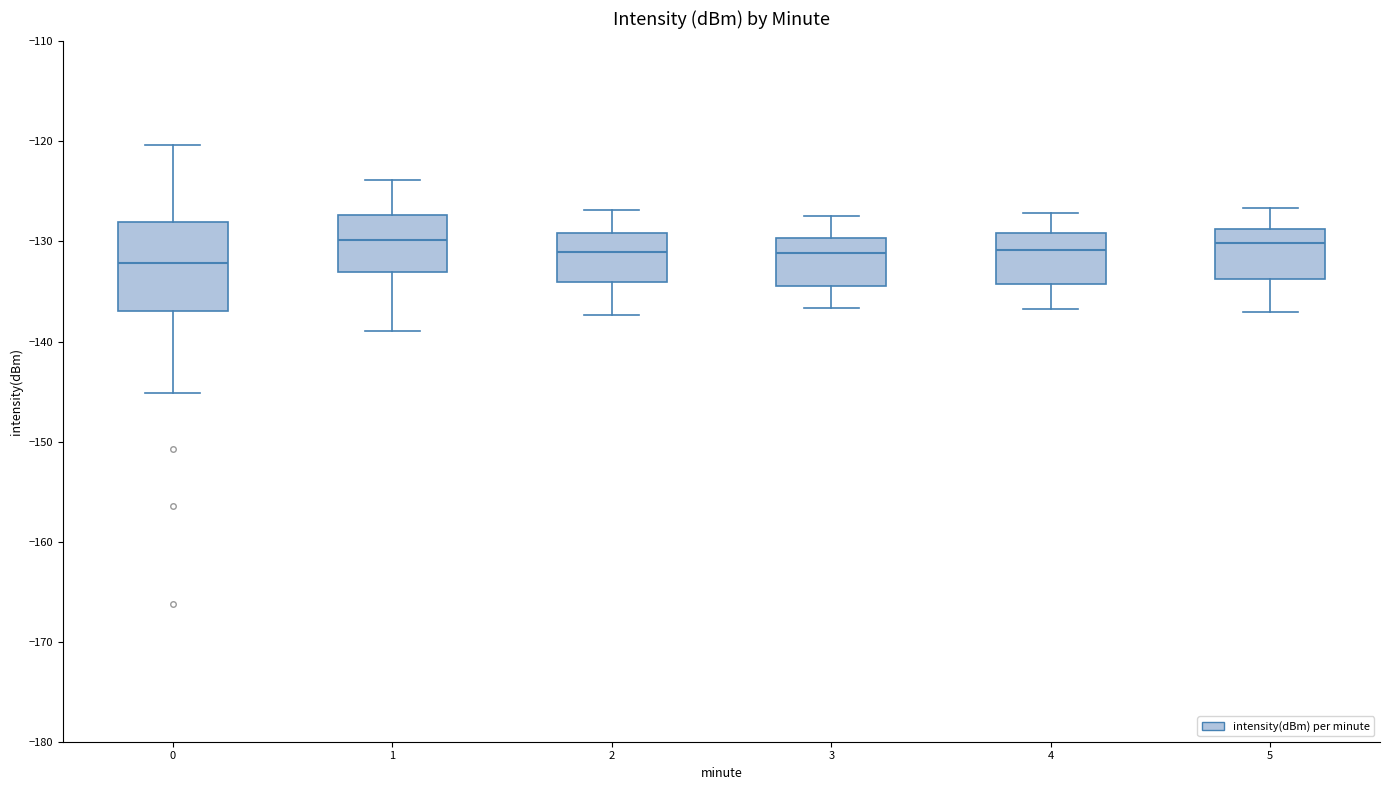

Which box is the tallest, from its lower edge to its upper edge?

0